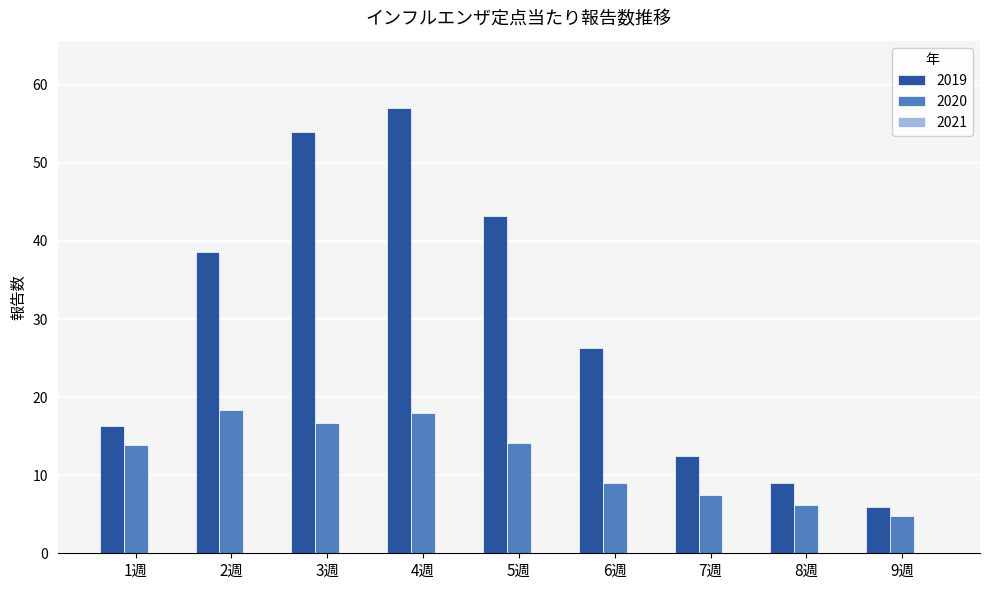

Which series changed the most between 4週 and 6週?

2019